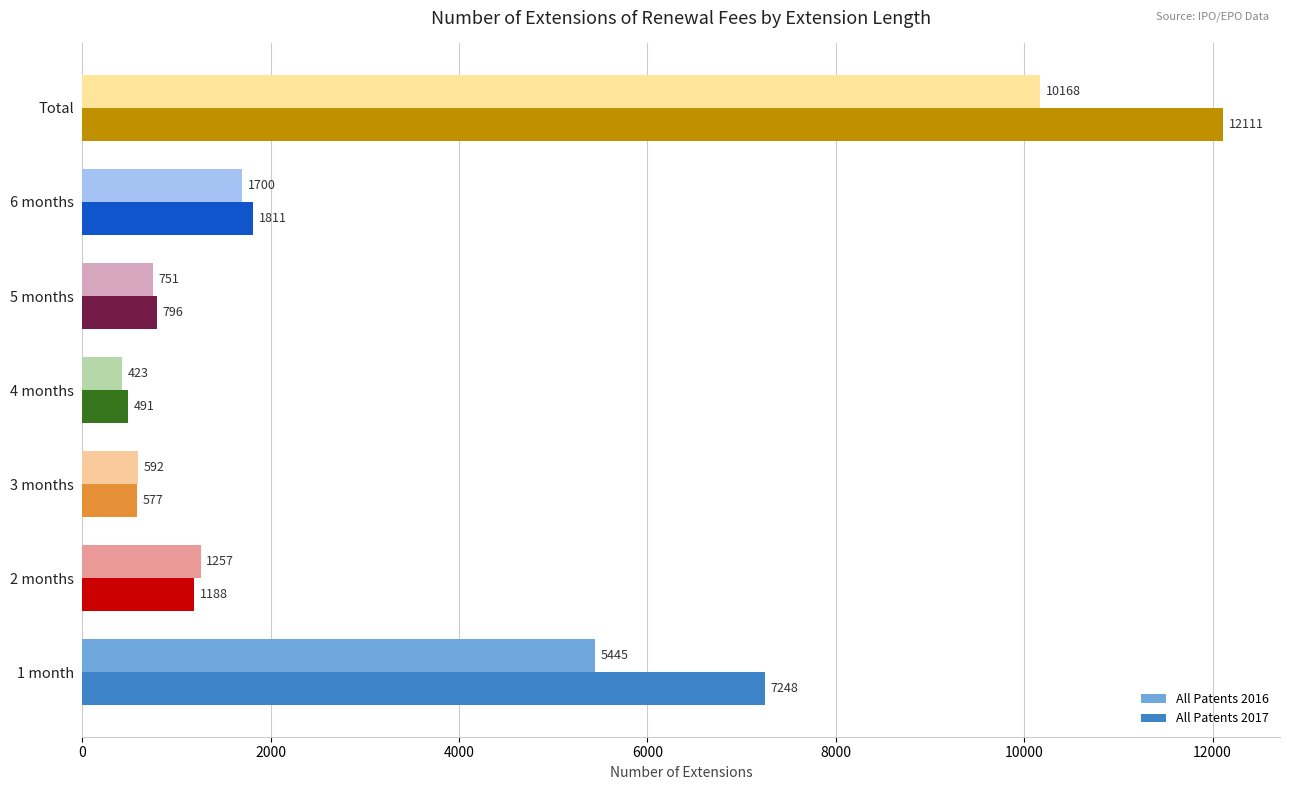

The value of All Patents 2017 at Total is 3620. True or false?

False